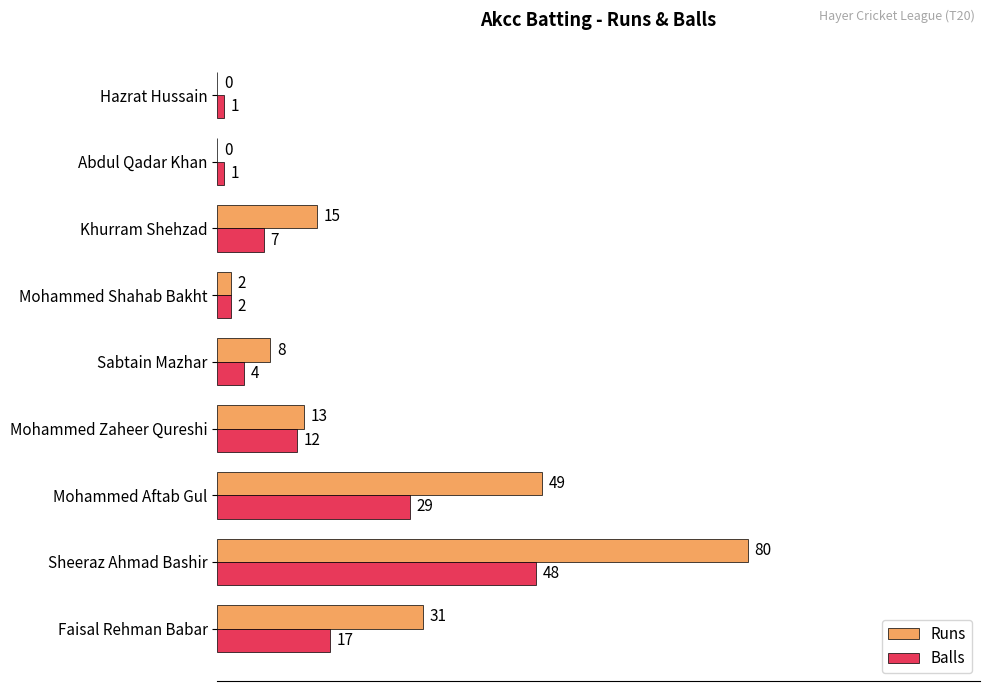

Which series has the widest spread of values?

Runs